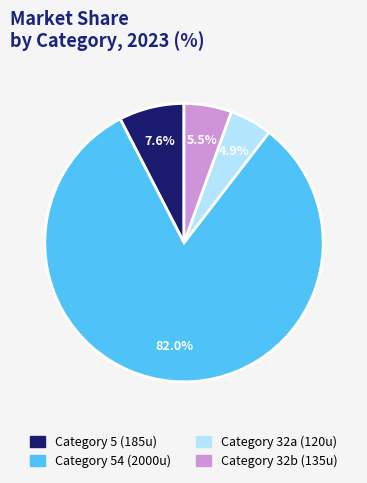

Is there a majority slice in this chart?

Yes